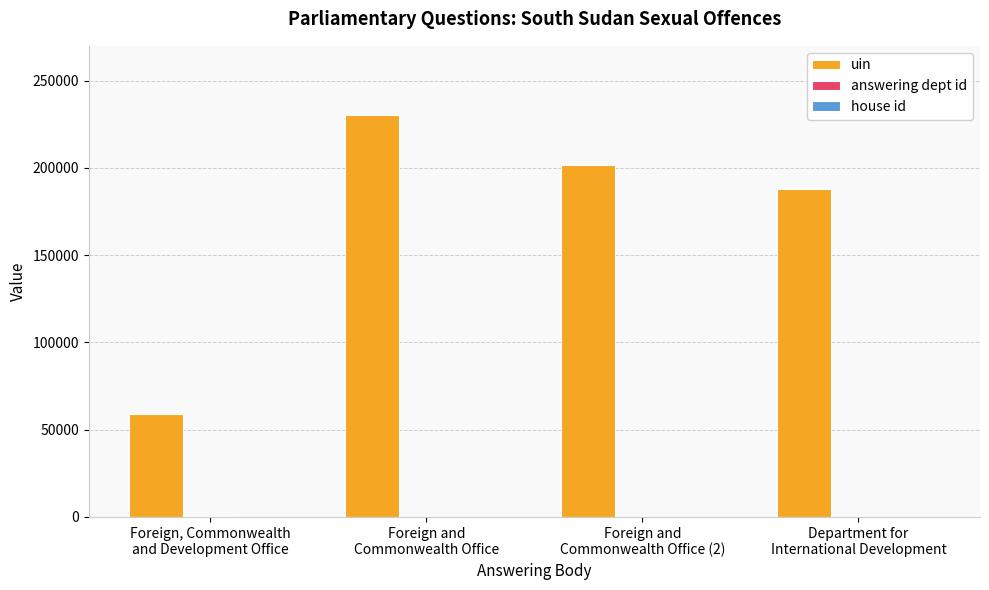

What is the maximum value shown in the chart?

230071